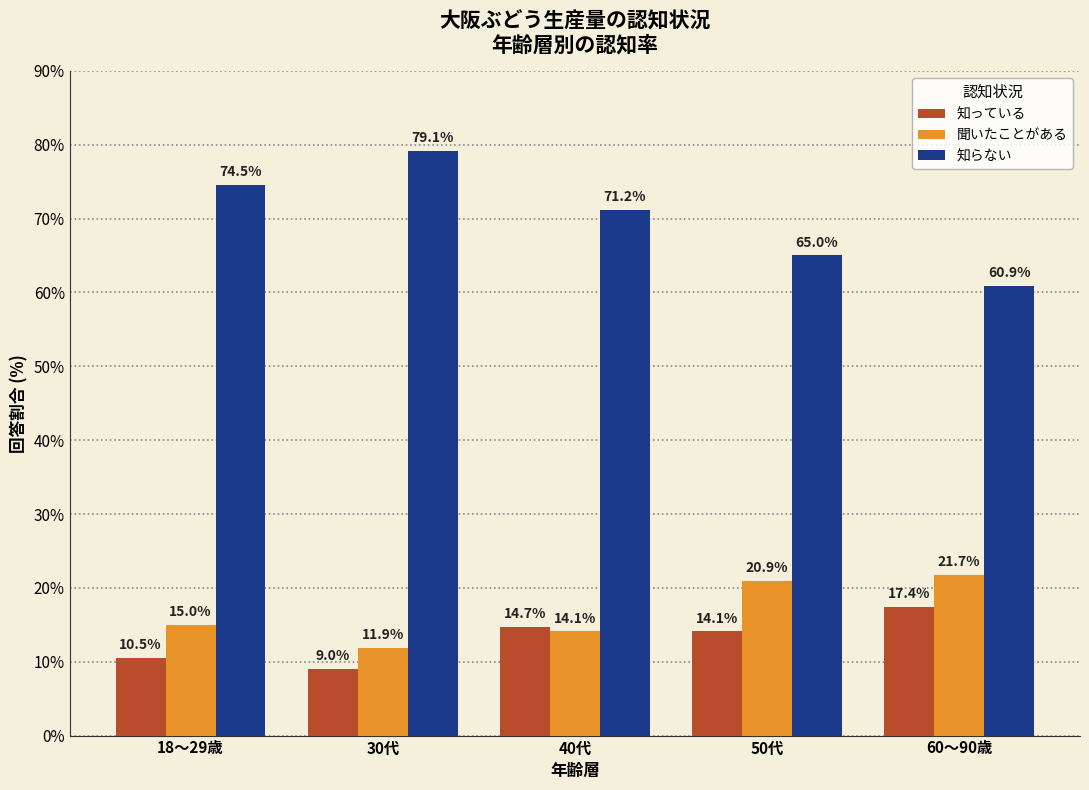

The value of 聞いたことがある at 30代 is 11.9. True or false?

True